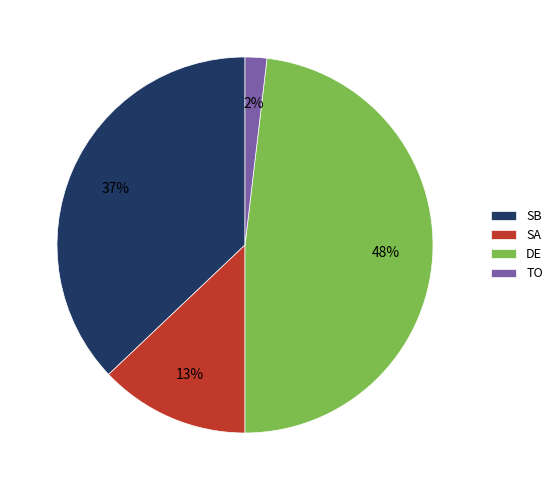

What percentage is the SA slice, to the nearest percent?

13%